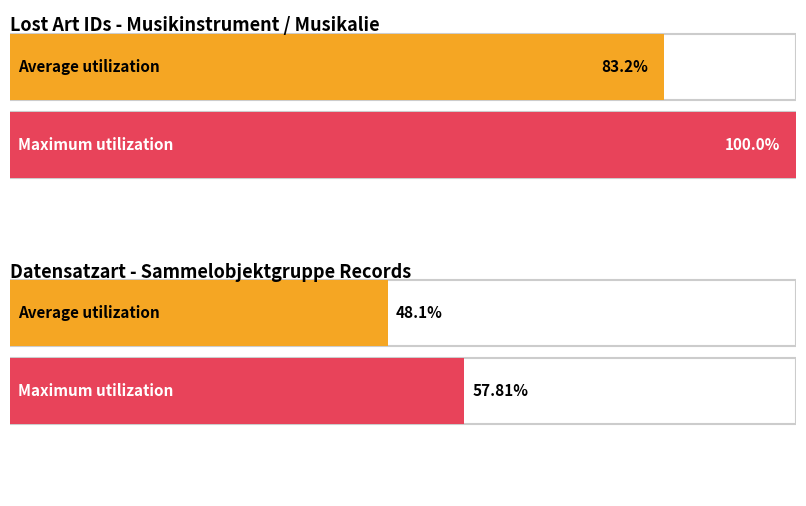

How many data points are less than 536550?

4